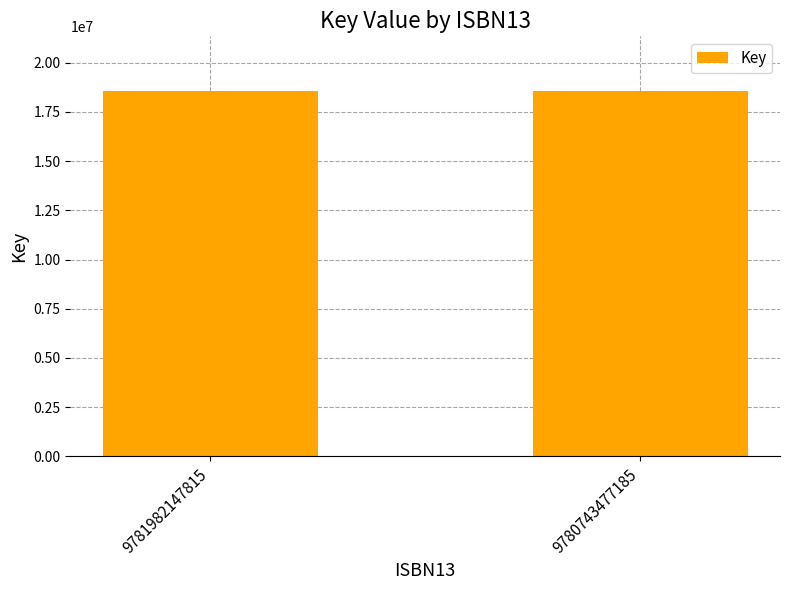

How many bars are there in total?

2